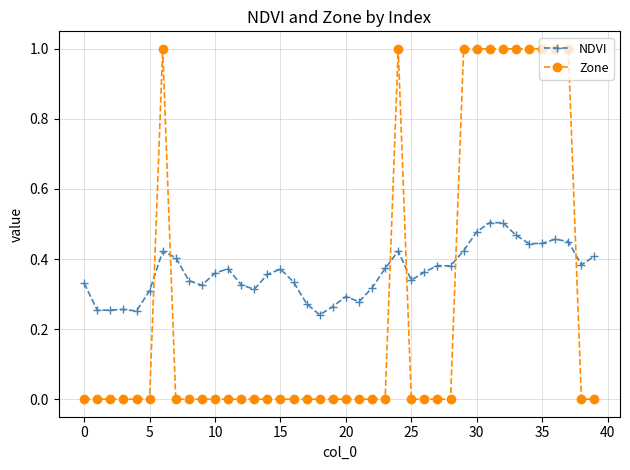

Which series has the largest range (max minus min)?

Zone